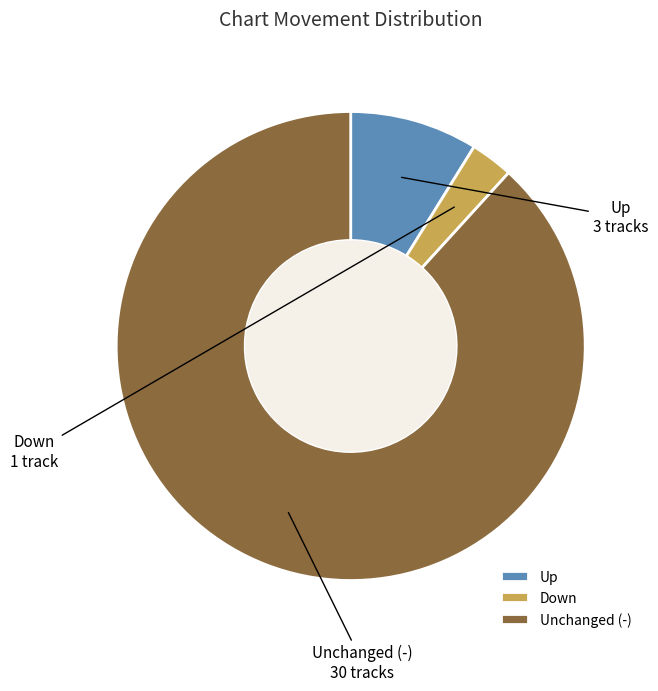

Count the number of slices in the pie.

3